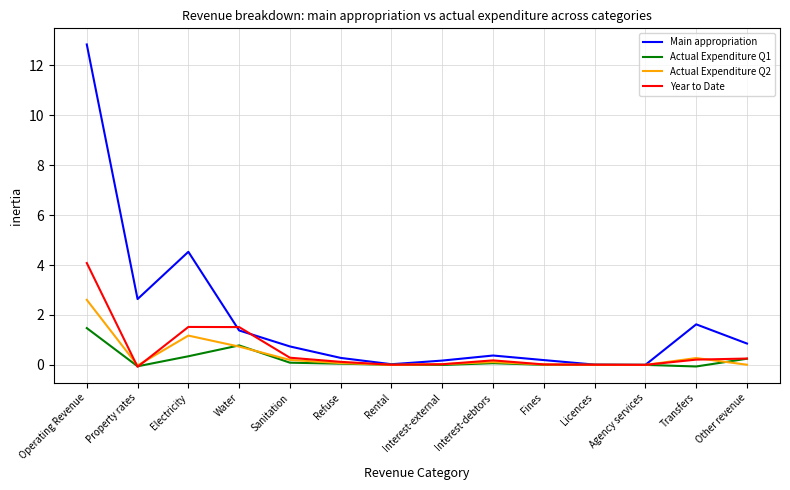

The Actual Expenditure Q2 series shows 1.3 at Water. True or false?

False